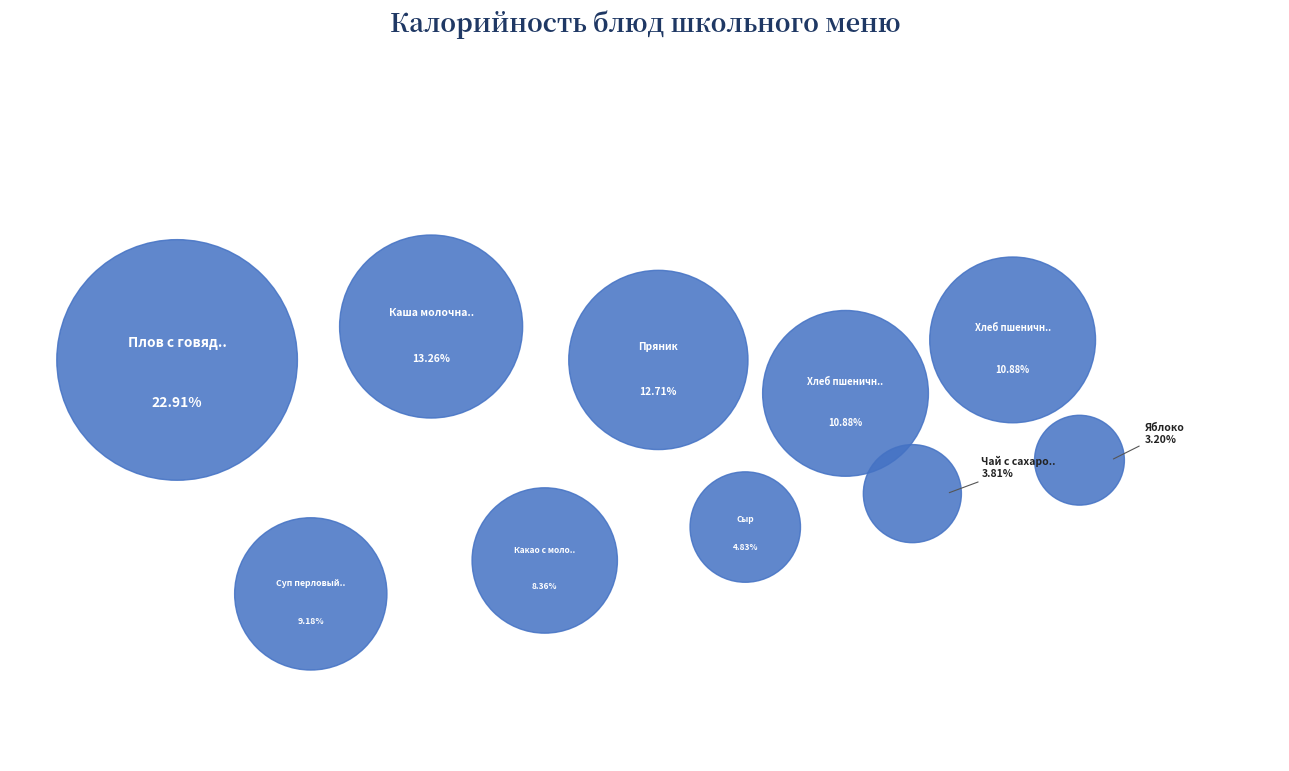

Rank the categories by value from highest to lowest.

Плов с говядиной, Каша молочная манная, Пряник, Хлеб пшеничный (завтрак), Хлеб пшеничный (обед), Суп перловый с овощами, Какао с молоком, Сыр, Чай с сахаром, Яблоко